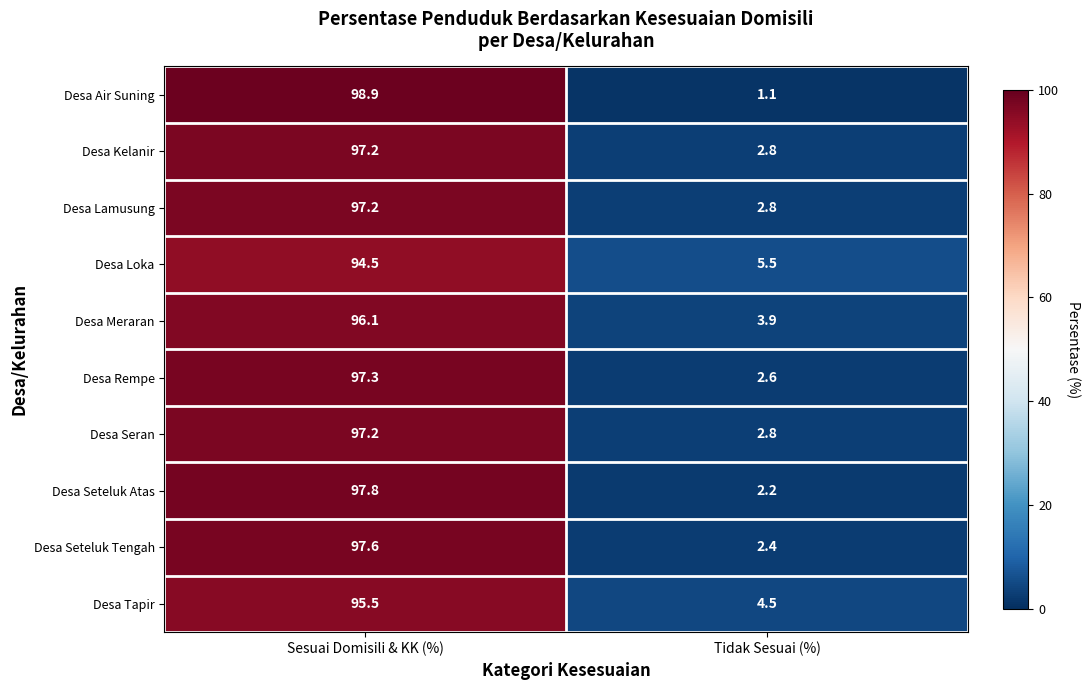

What is the maximum value shown in the chart?

98.9